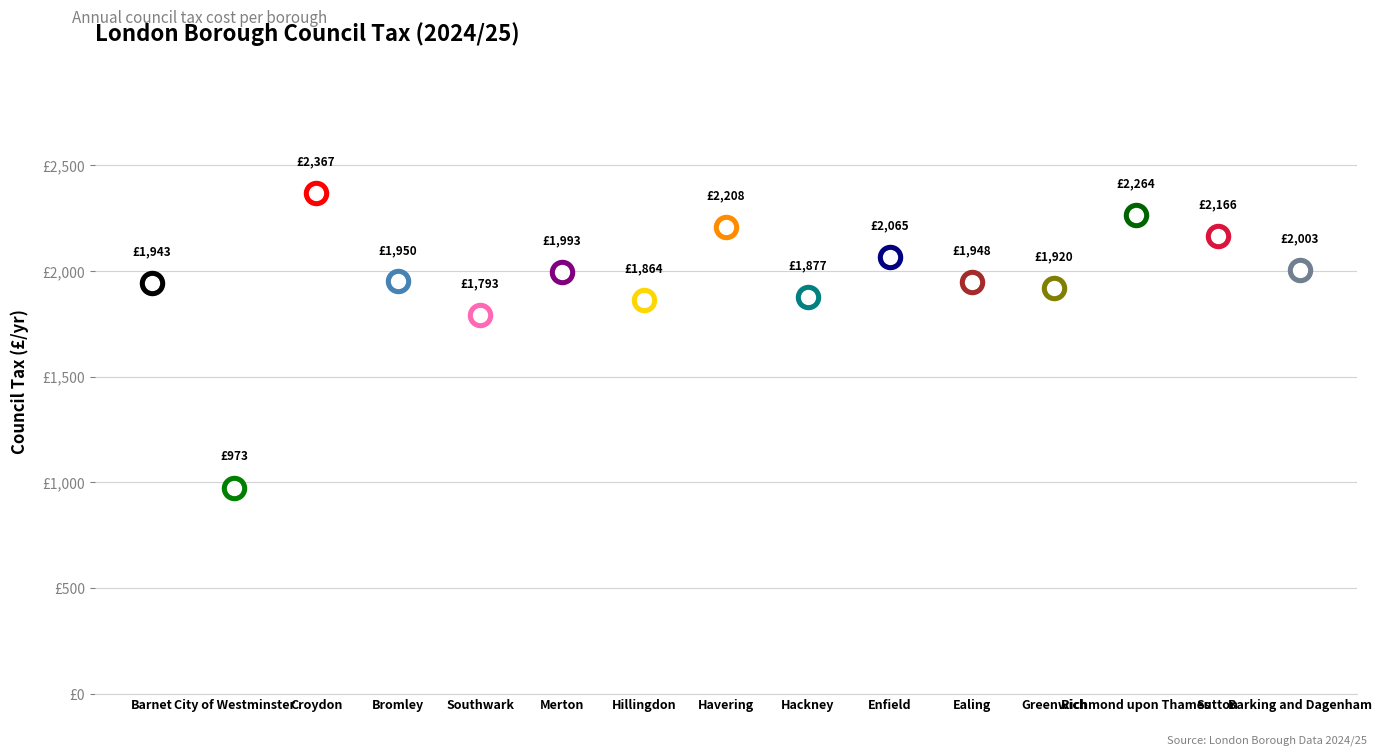

What is the change in value from Barnet to Bromley?

+6.5